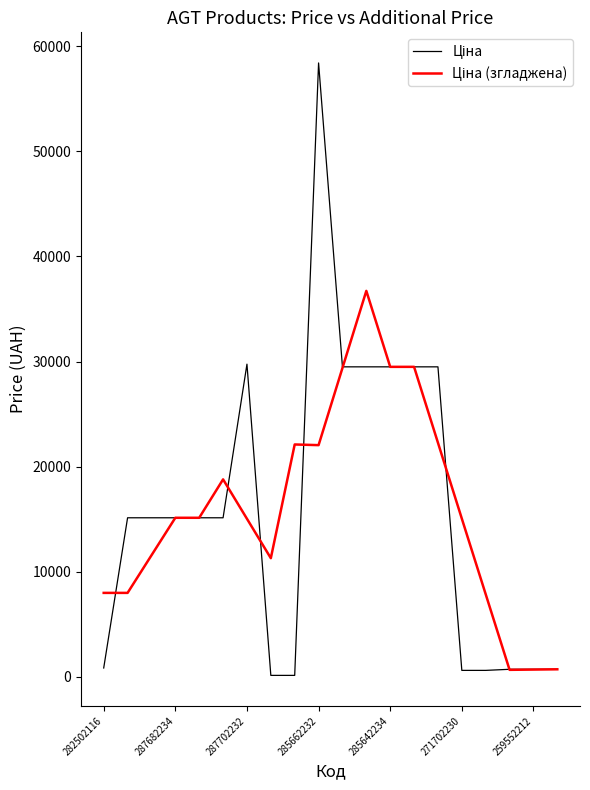

What is the greatest value displayed?

58426.5